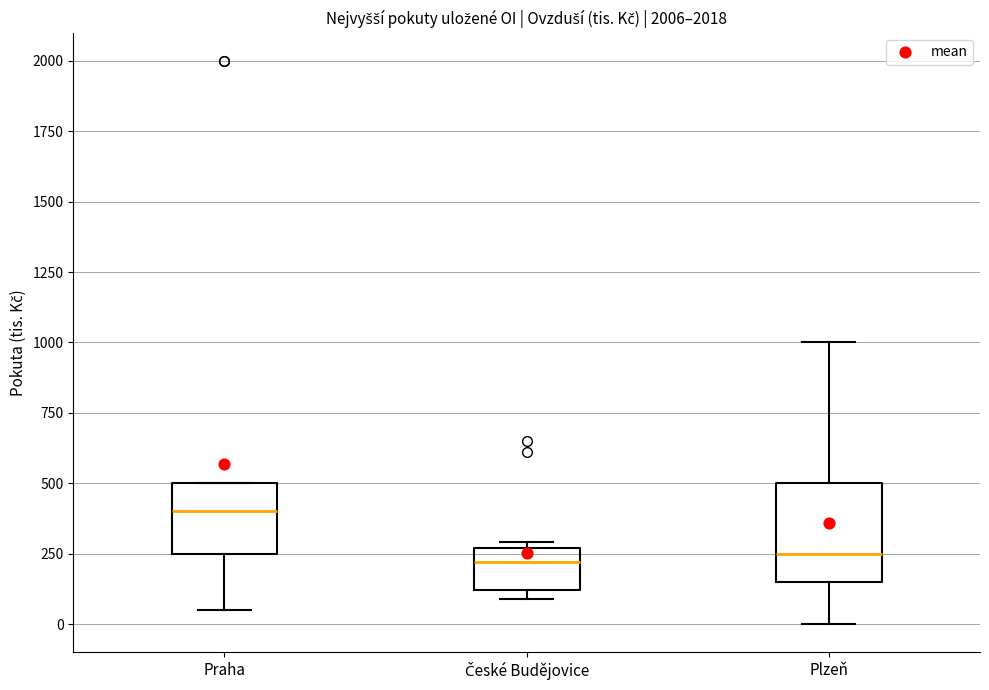

Which box is the tallest, from its lower edge to its upper edge?

Plzeň